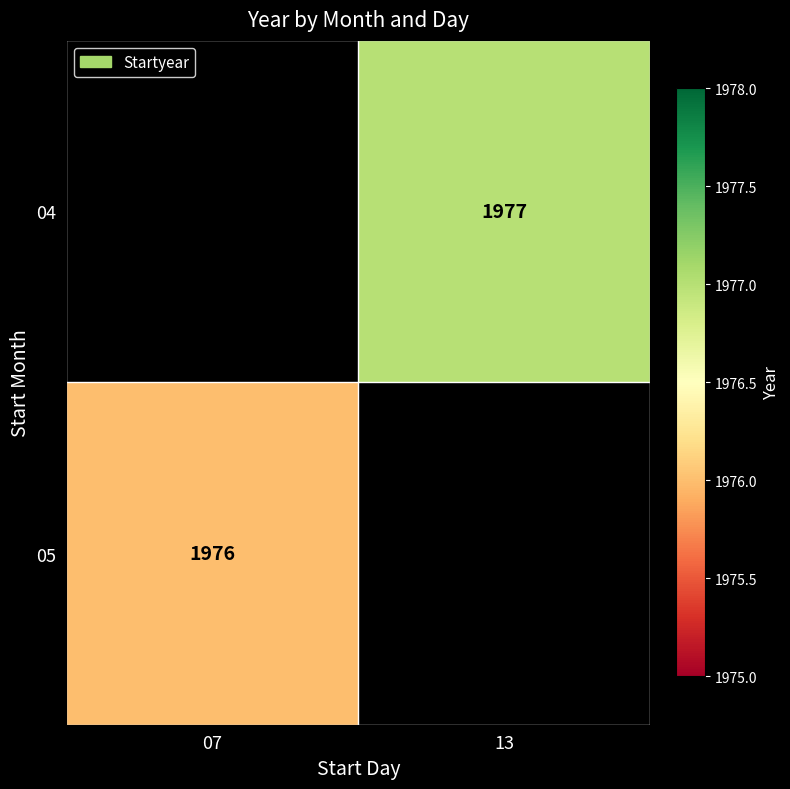

True or false: 04 has a value of 1977 at 13.

True